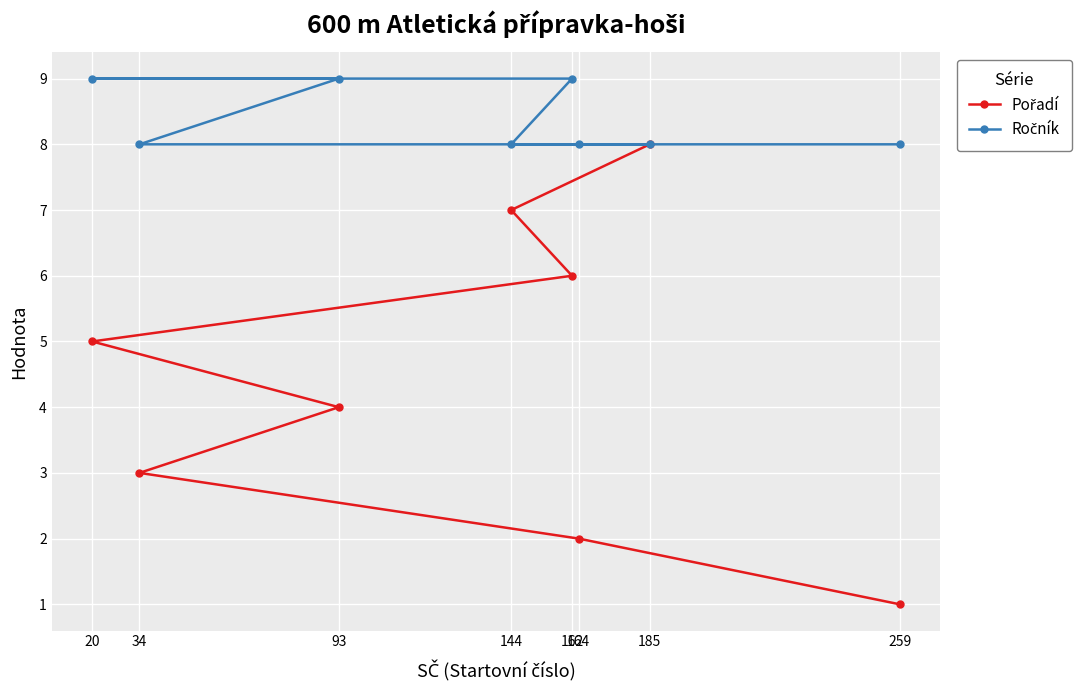

What is the value of the Ročník point at the 8th from the left?

8